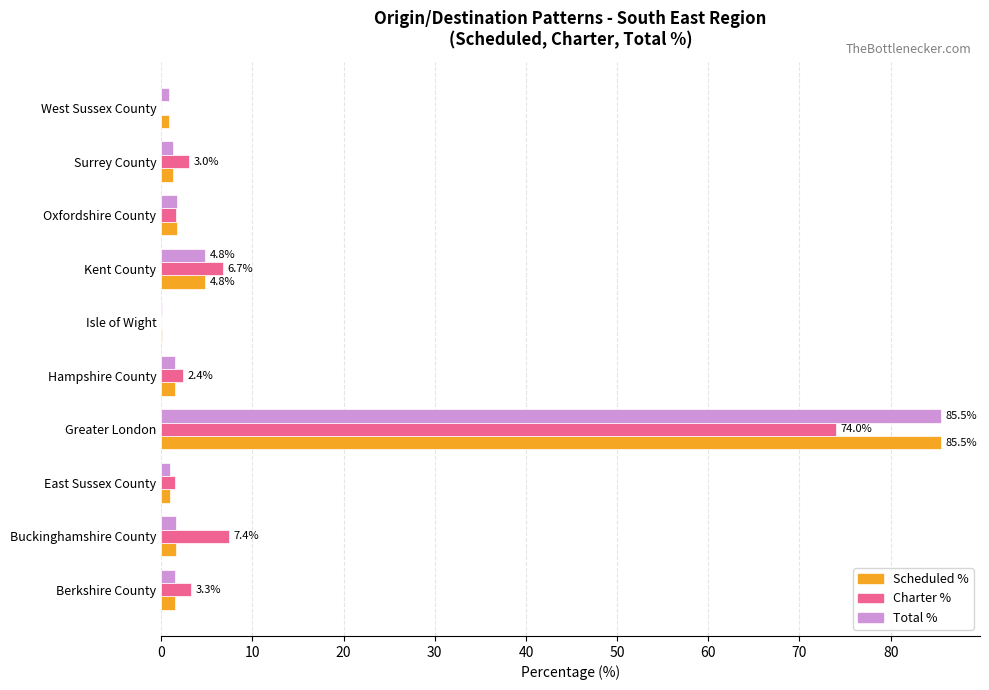

What is the sum of all Total % values?

100.0